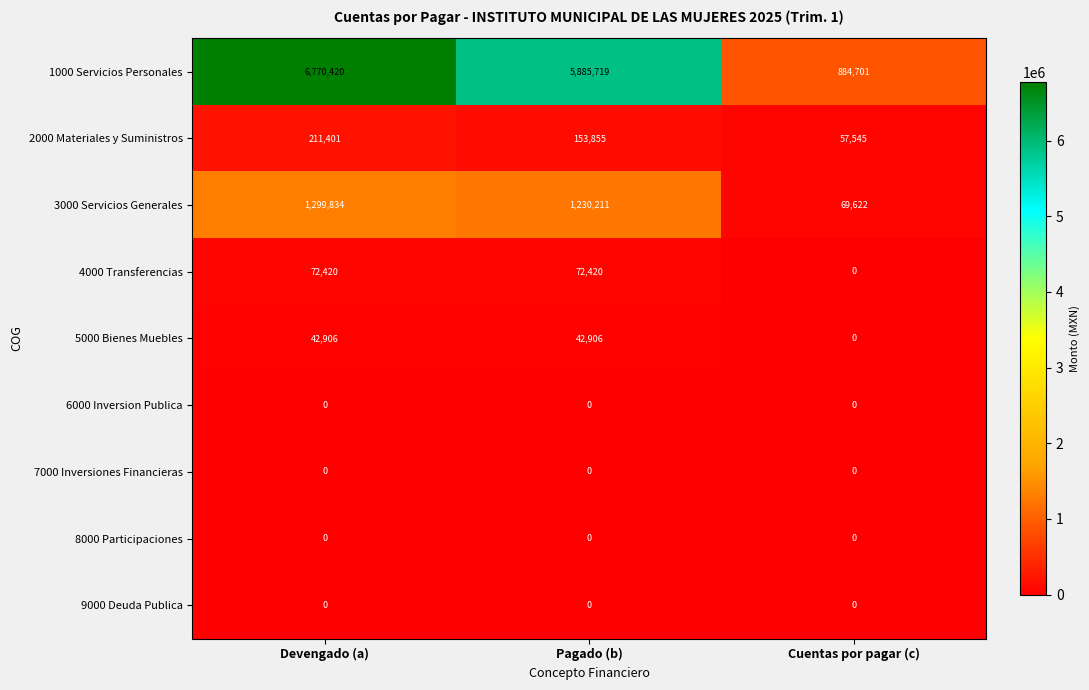

Rank the categories by 3000 Servicios Generales value from highest to lowest.

Devengado (a), Pagado (b), Cuentas por pagar (c)